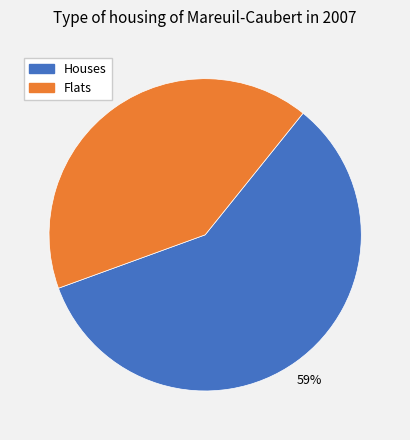

Do Houses and Flats together represent more than half of the pie?

Yes